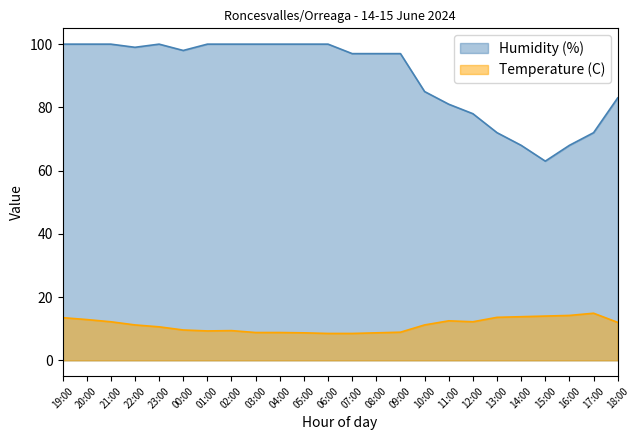

Read the Humidity (%) value at 23:00.

100.0